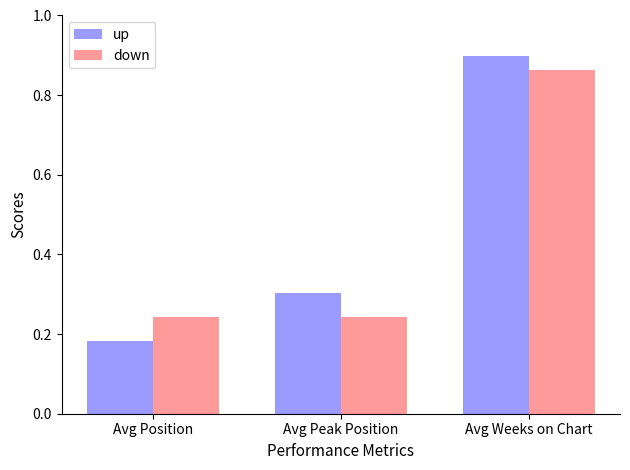

What are all the series names shown in the legend?

up, down